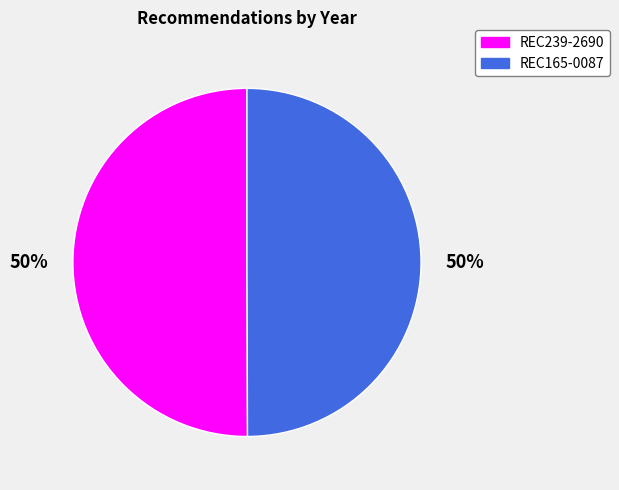

Combined, do REC165-0087 and REC239-2690 account for over 50%?

Yes